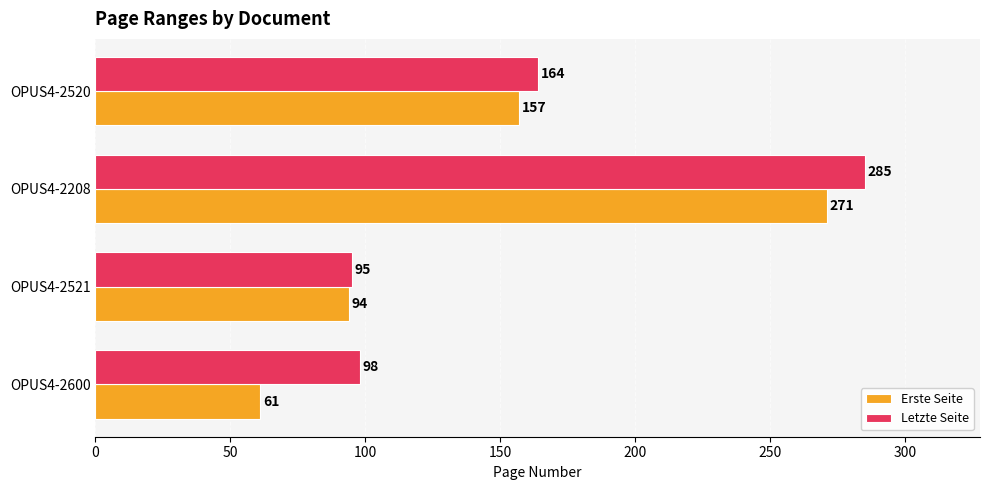

Rank the series by their average value, from highest to lowest.

Letzte Seite, Erste Seite